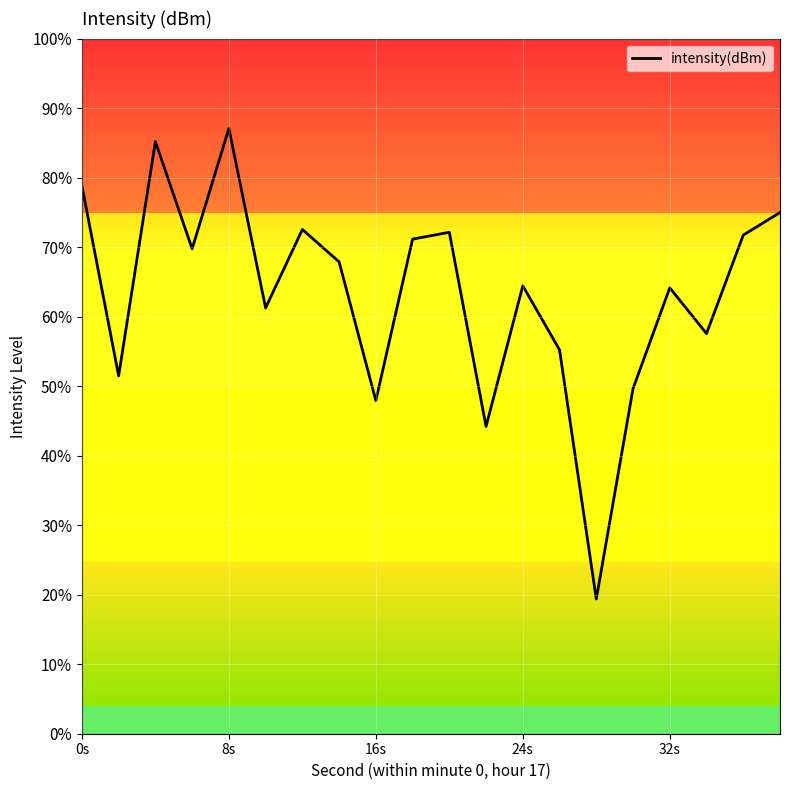

How many interior local valleys (lower than both neighbors) does the data have?

7